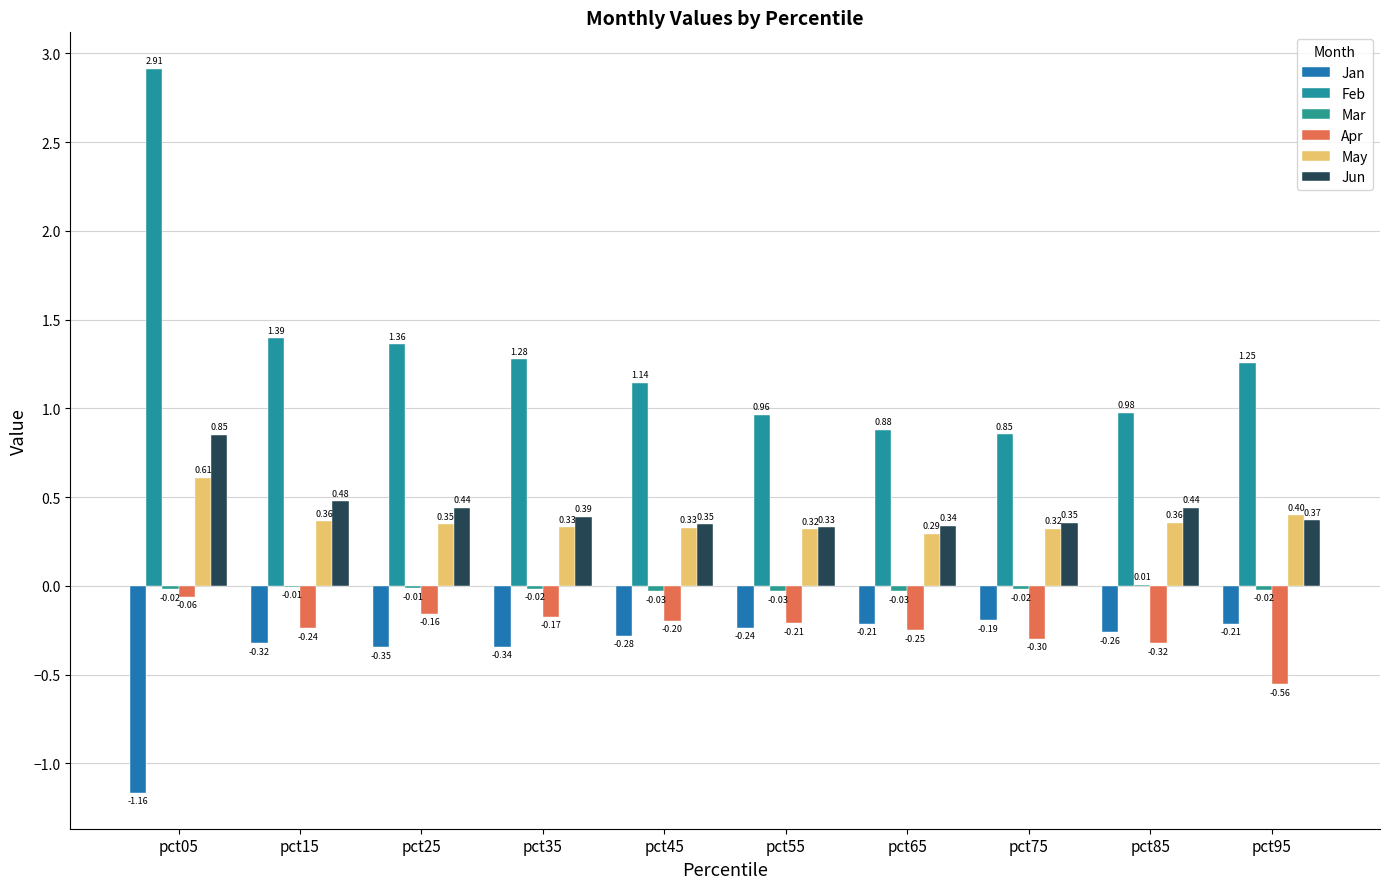

How many series are shown in this chart?

6